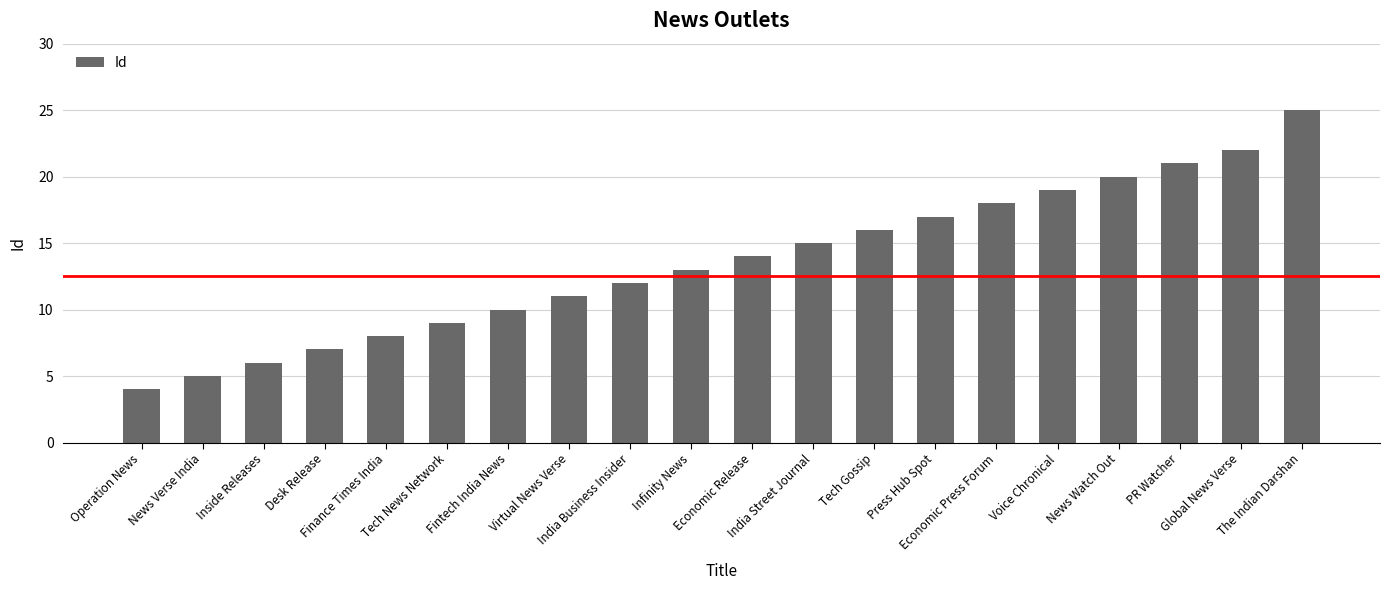

How many bars are there in total?

20